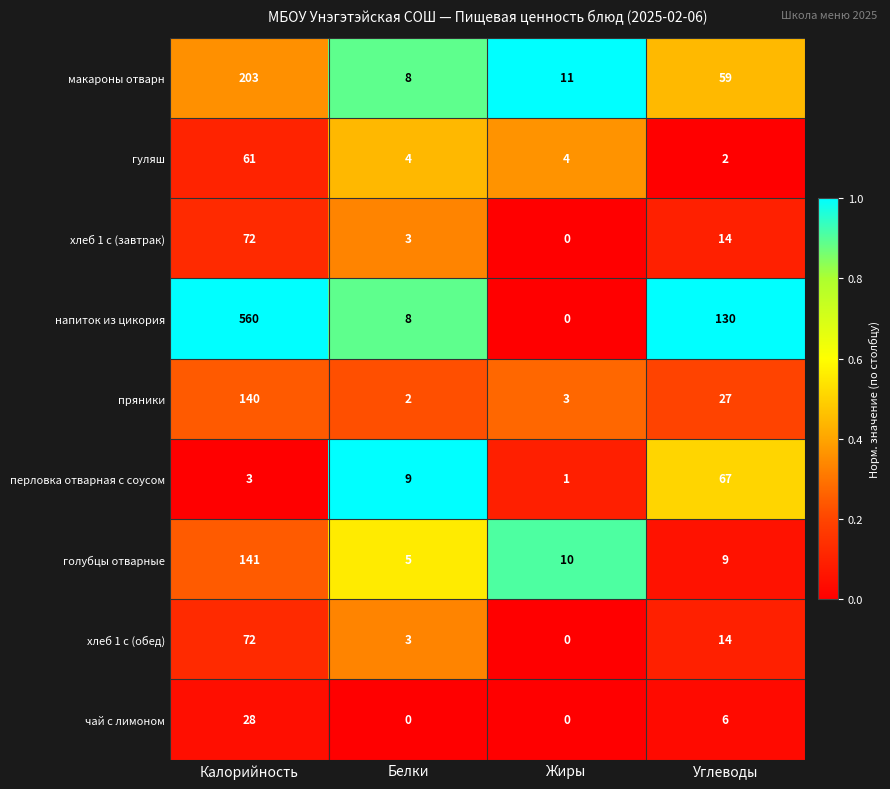

At which label is напиток из цикория closest to 280?

Углеводы